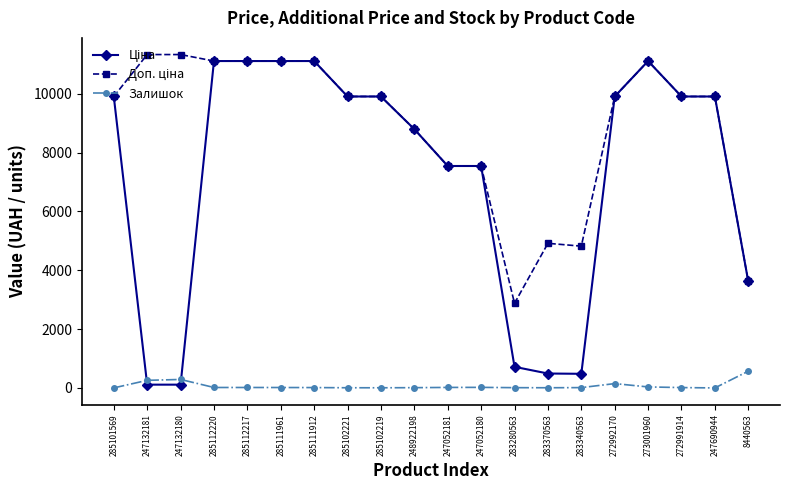

The Залишок series shows 8.0 at 285102221. True or false?

True